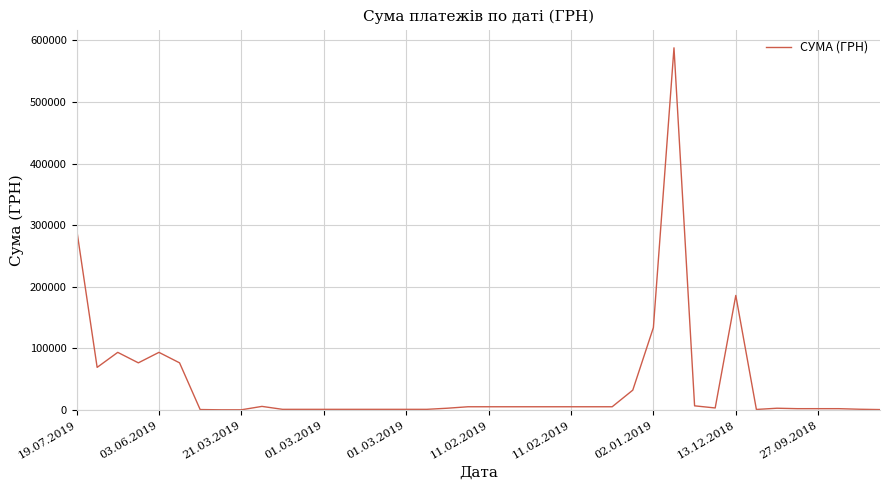

What is the maximum value shown in the chart?

587884.5